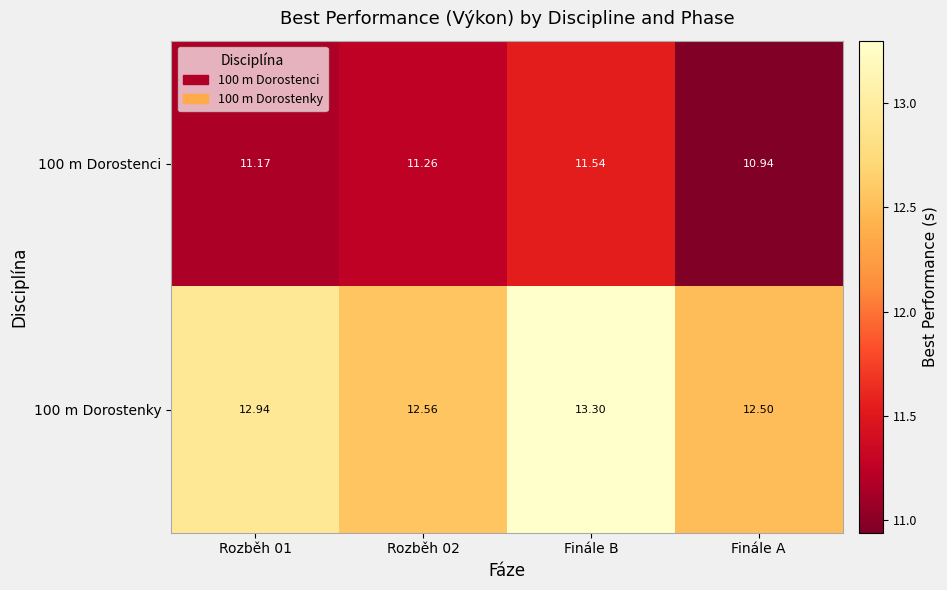

Where is 100 m Dorostenci nearest to the value 11?

Finále A